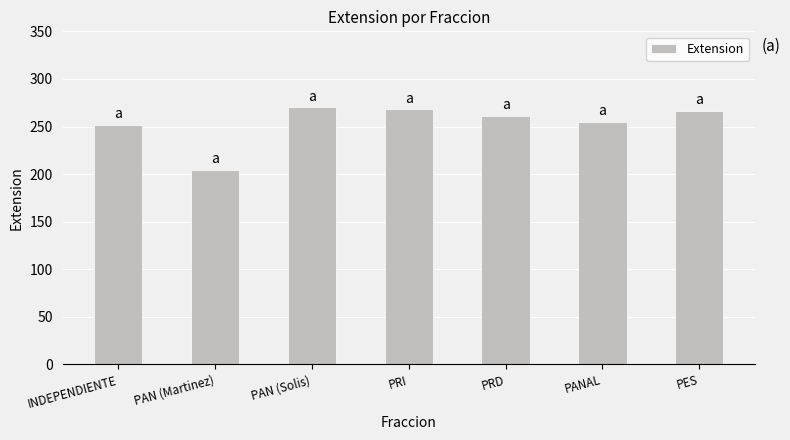

Between PES and PAN (Martinez), which is larger?

PES